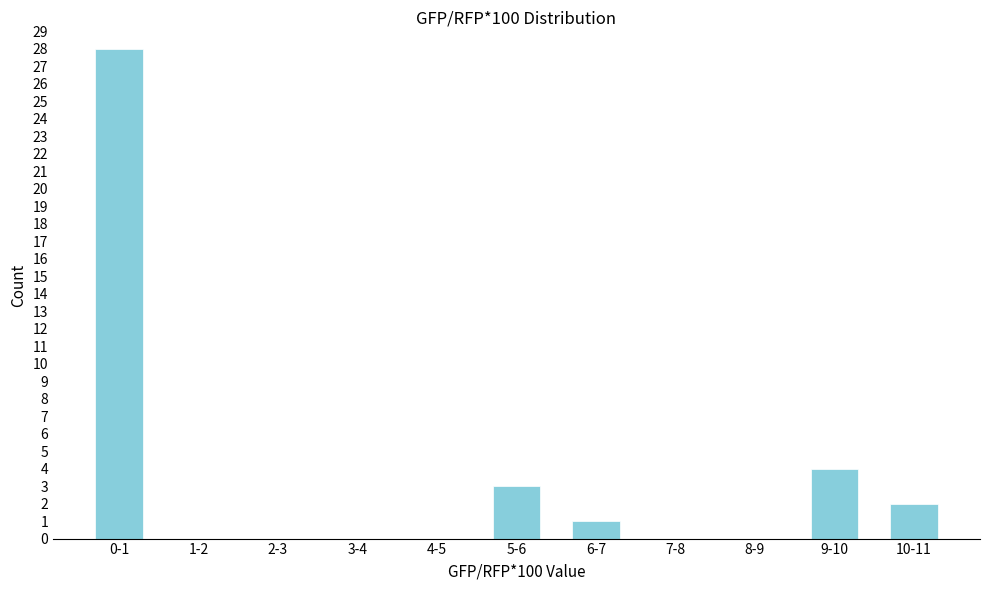

Reading left to right, transcribe all the data shown in this chart.

0-1=28	1-2=0	2-3=0	3-4=0	4-5=0	5-6=3	6-7=1	7-8=0	8-9=0	9-10=4	10-11=2